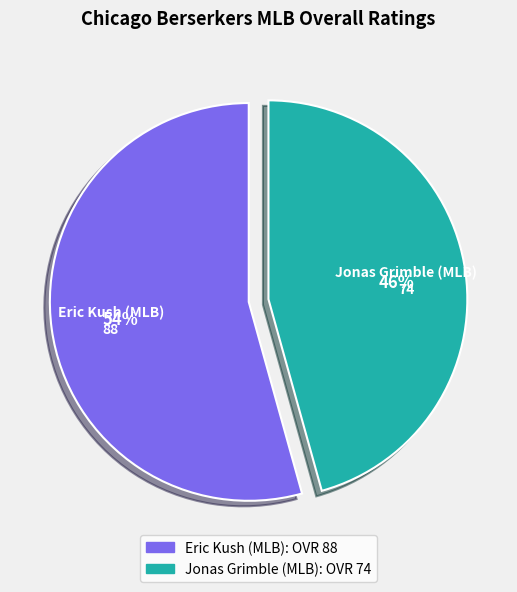

What percentage is the Eric Kush (MLB) slice, to the nearest percent?

54%